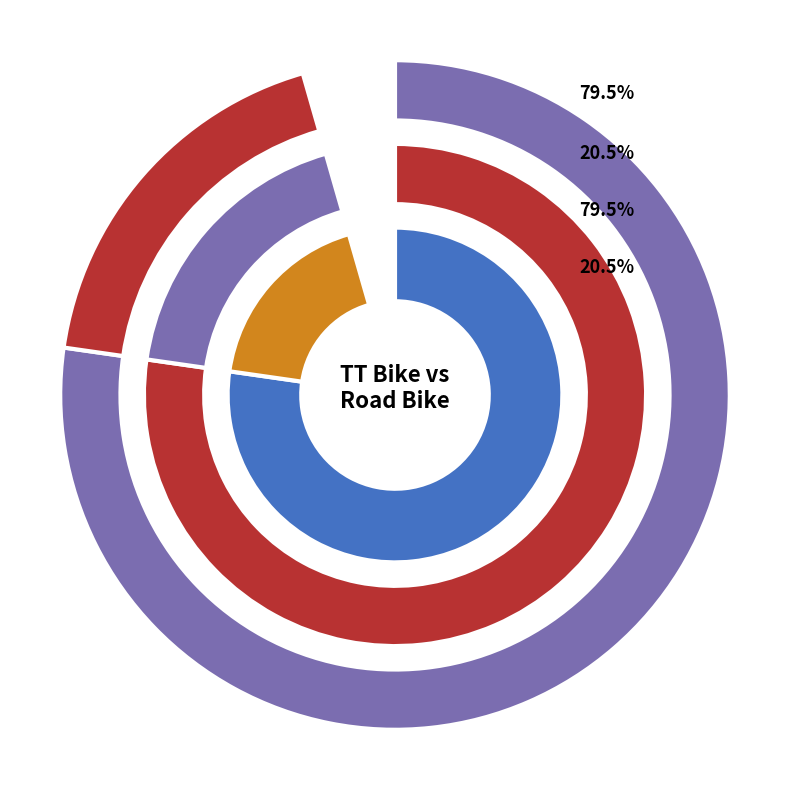

True or false: TT Bike accounts for 86% of the total.

False